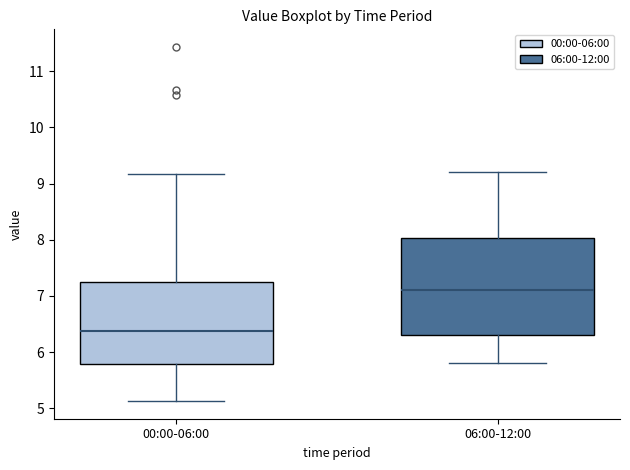

Comparing the boxes themselves (not the whiskers), which one is the tallest?

06:00-12:00